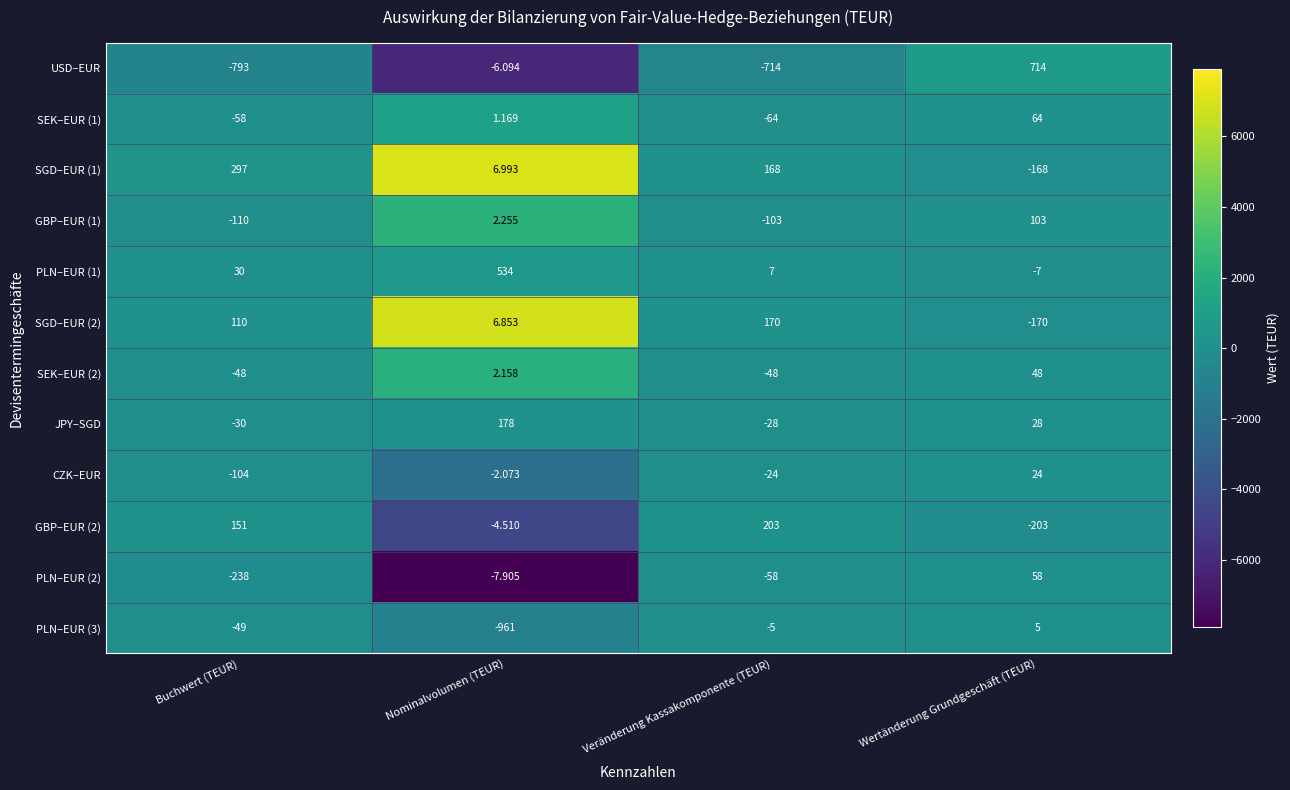

True or false: SEK–EUR (2) has a value of -48 at Veränderung Kassakomponente (TEUR).

True